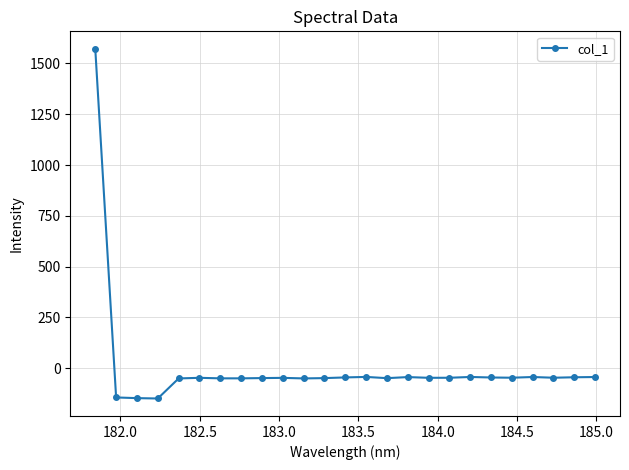

What is the sum of all values?

145.5